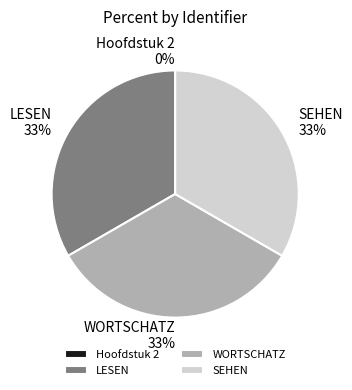

True or false: LESEN accounts for 40% of the total.

False